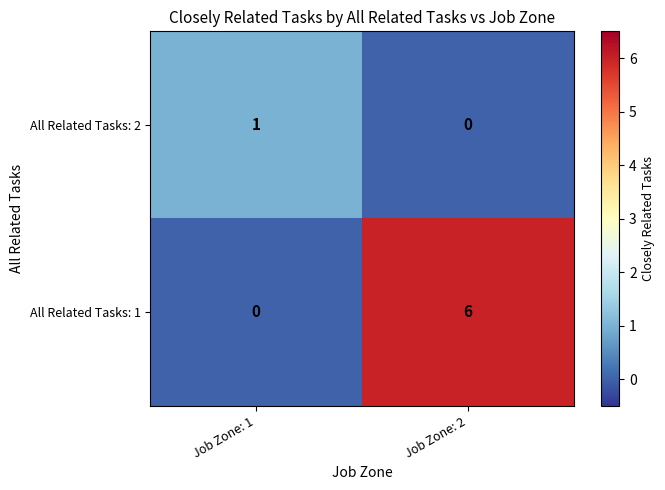

Which category has the highest value across all series?

Job Zone: 2